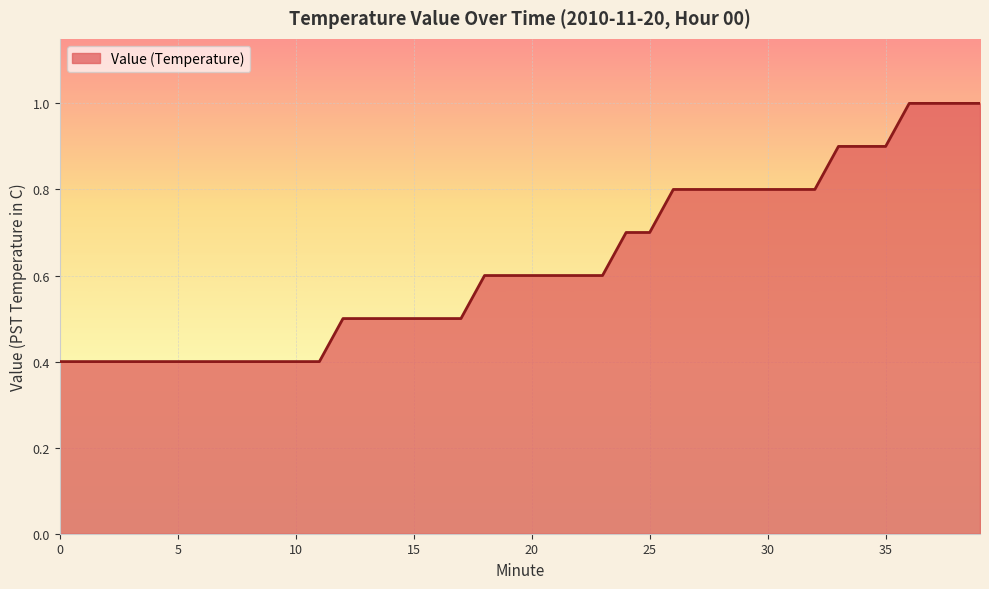

What is the difference between the maximum and minimum values?

0.6